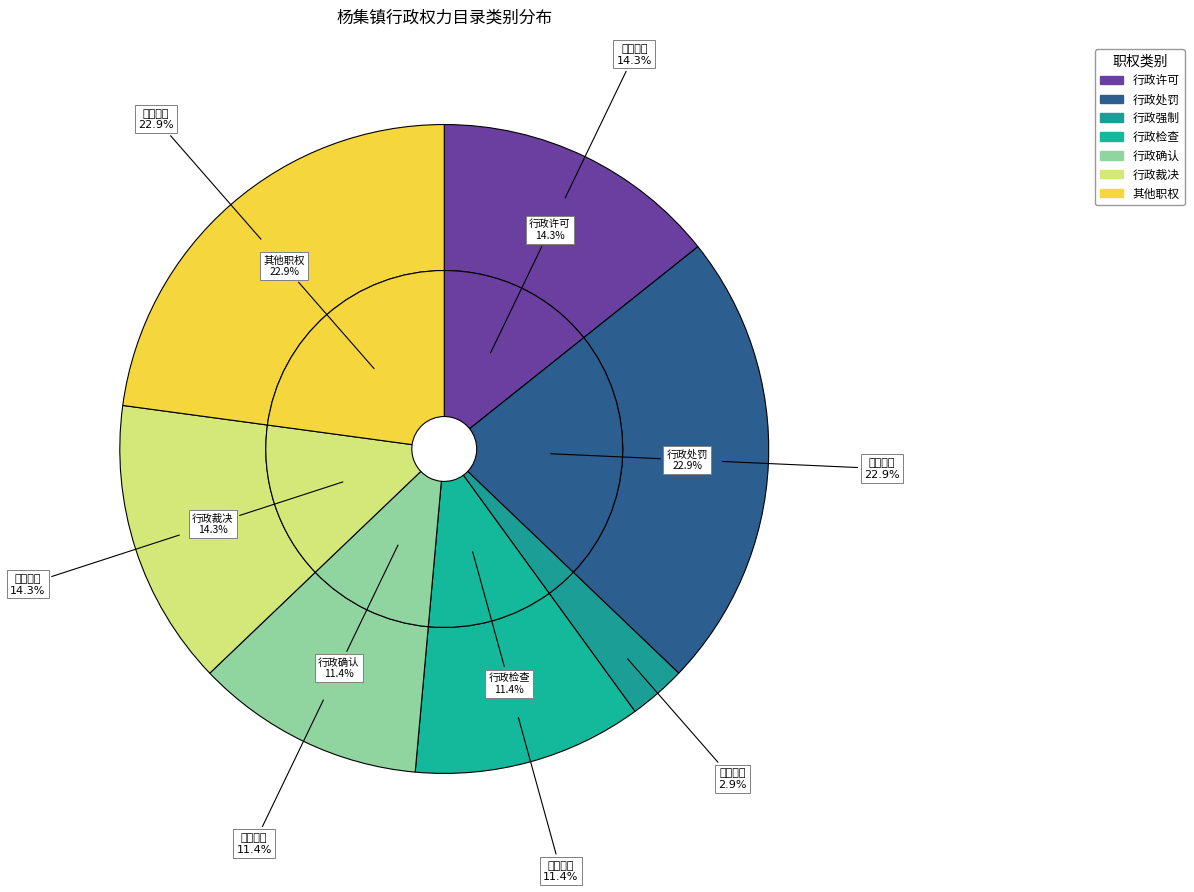

Does any single category account for the majority?

No